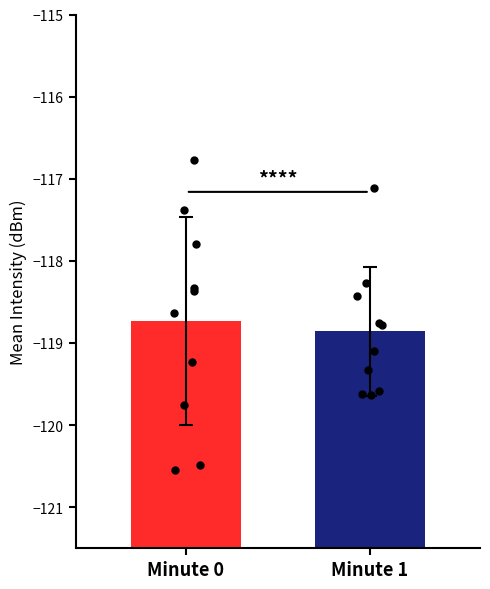

Which series reaches the minimum Y coordinate?

Minute 0